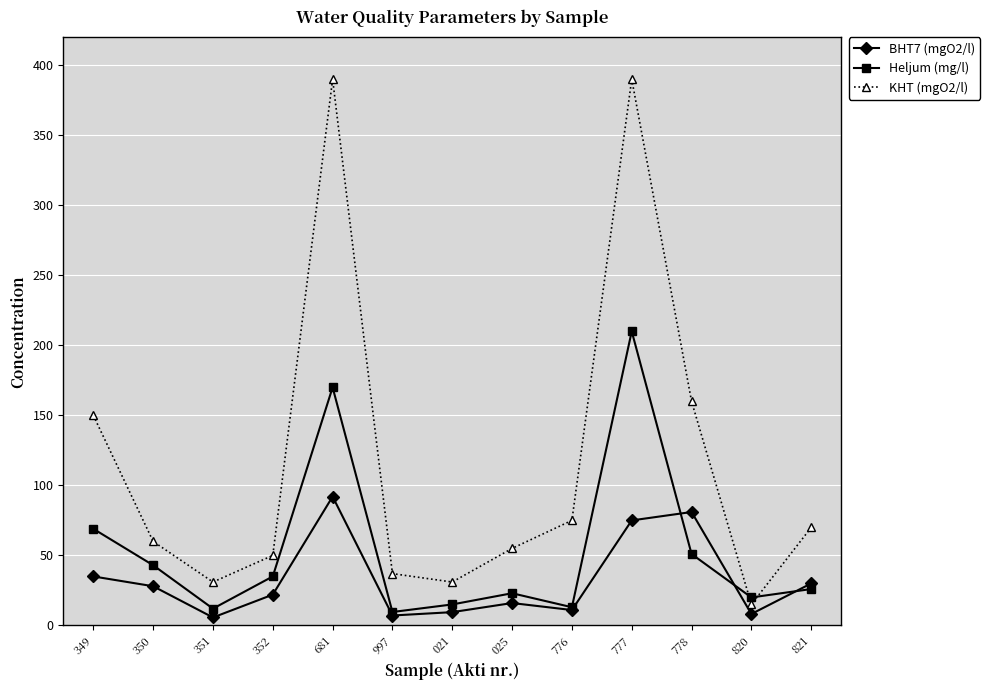

The value of KHT (mgO2/l) at 681 is 390.0. True or false?

True